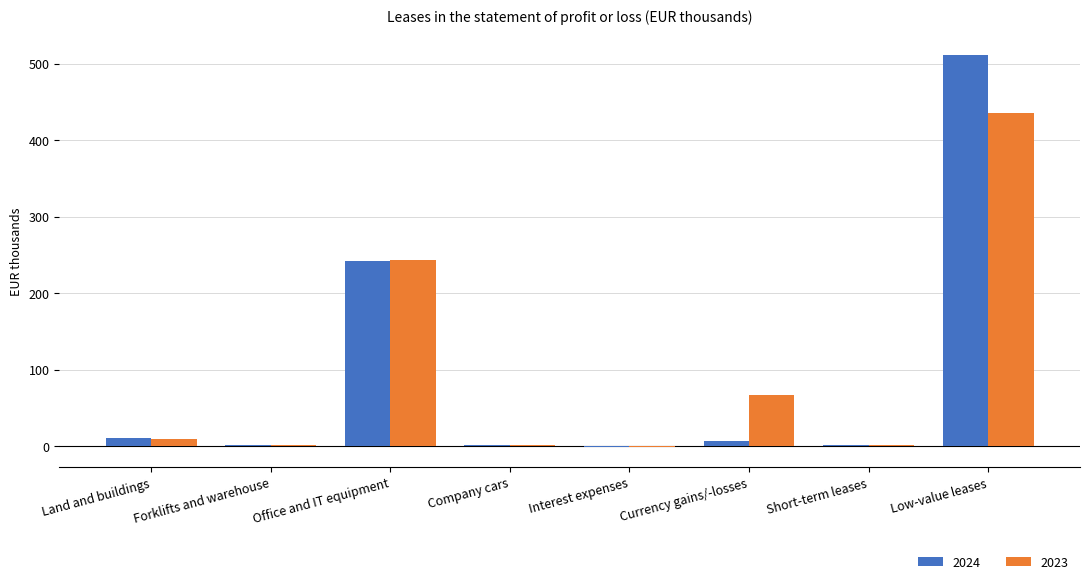

At which label is 2024 closest to 255?

Office and IT equipment